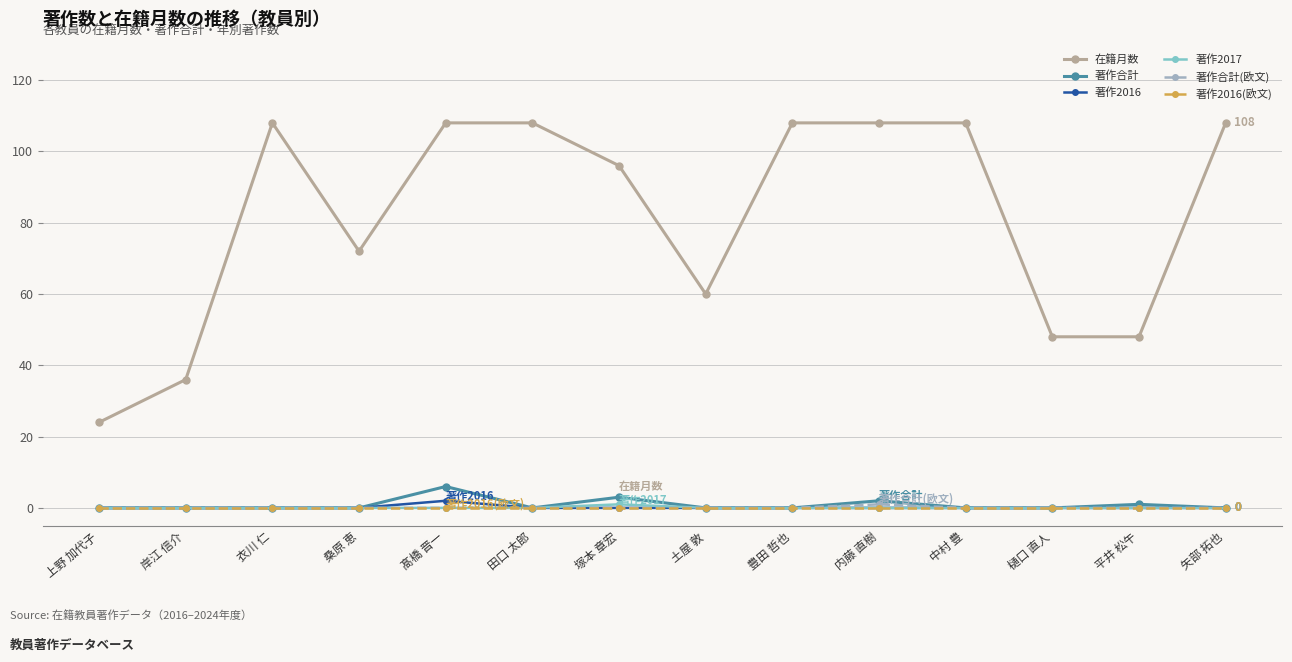

The 著作2016(欧文) series shows 0 at 上野 加代子. True or false?

True